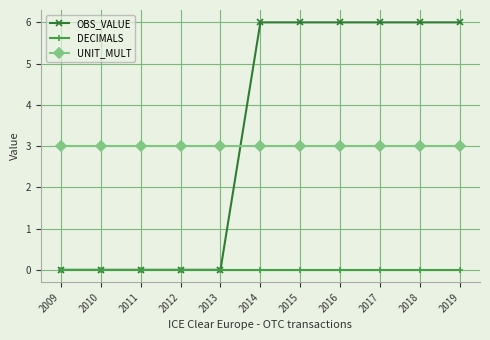

Is it true that OBS_VALUE equals 3 at 2014?

False